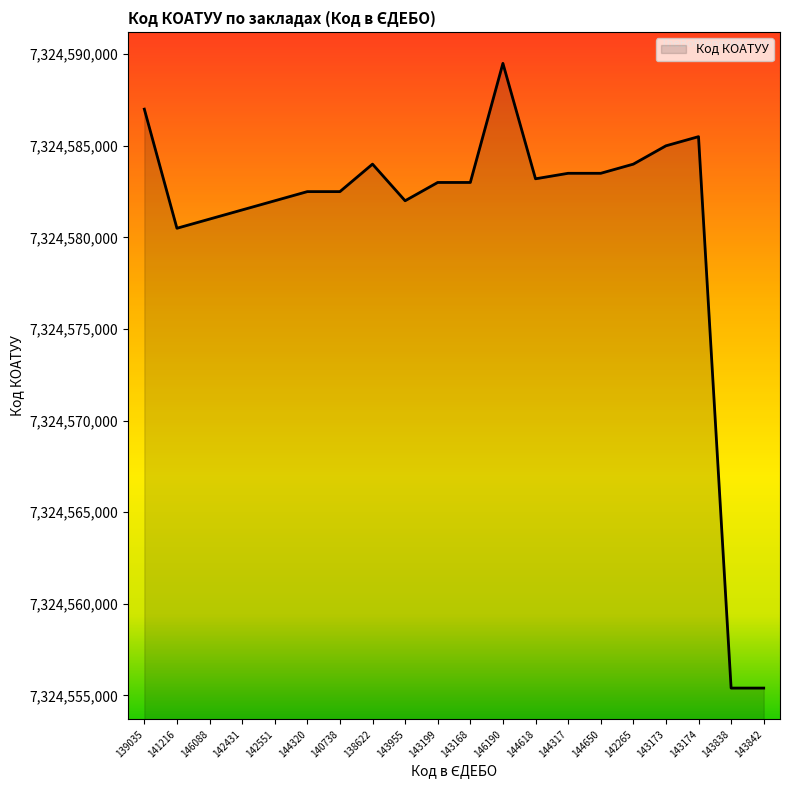

Approximately how many times larger is the value at 143168 compared to 146088?

1.0